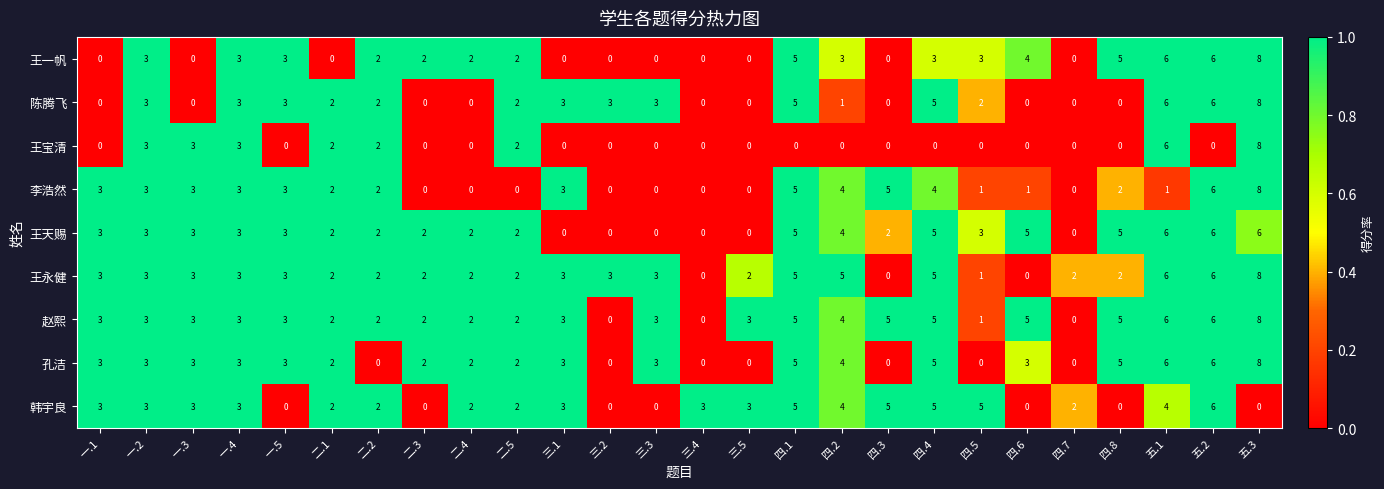

What is the average value of the 孔洁 series?

3